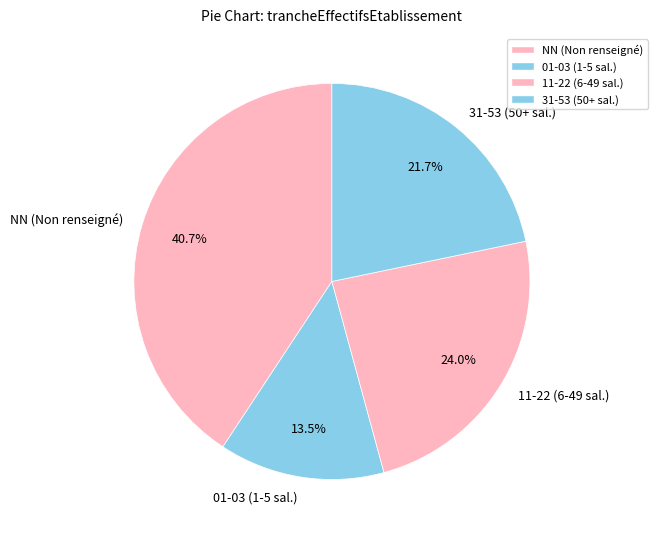

What is the largest slice in the pie chart?

NN (Non renseigné)